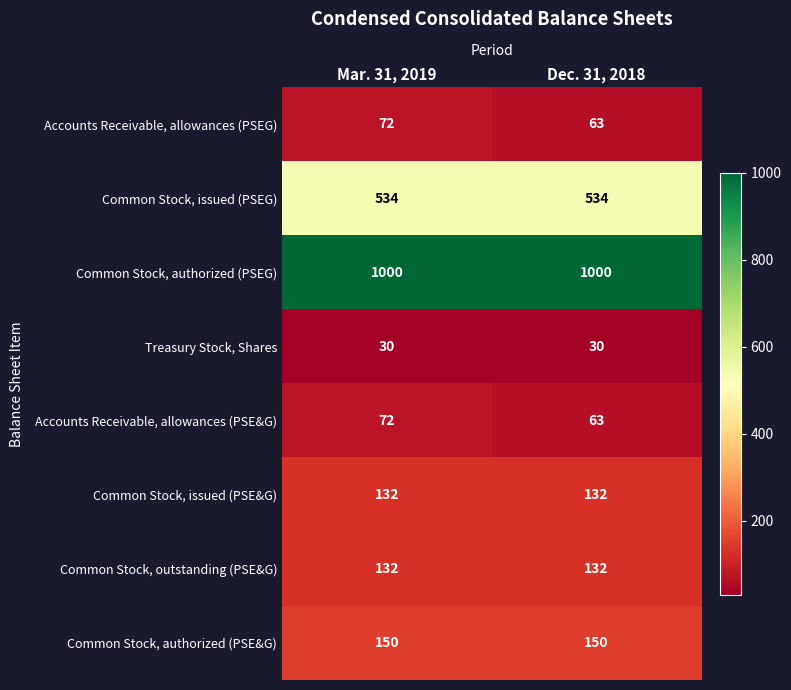

How many distinct data groups are displayed?

8